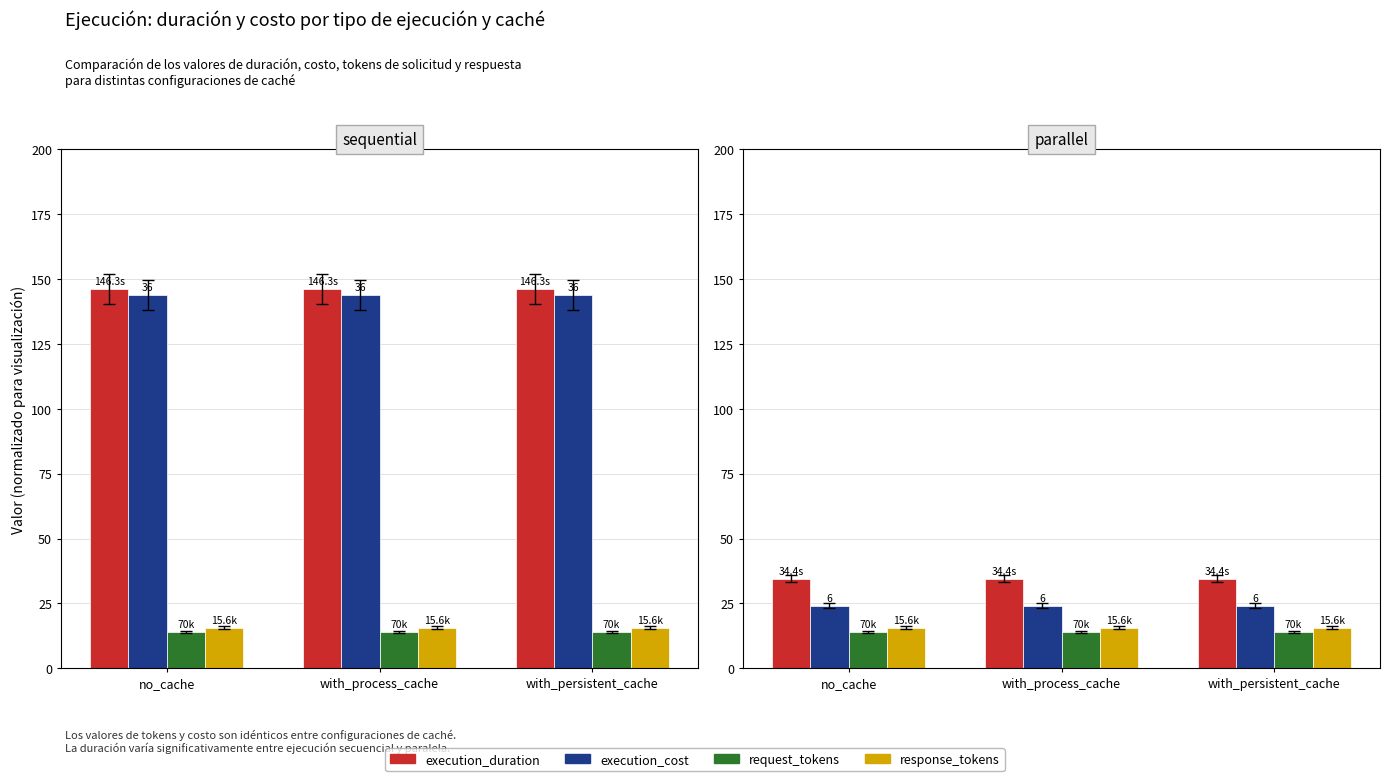

What are all the series names shown in the legend?

execution_duration, execution_cost, request_tokens, response_tokens